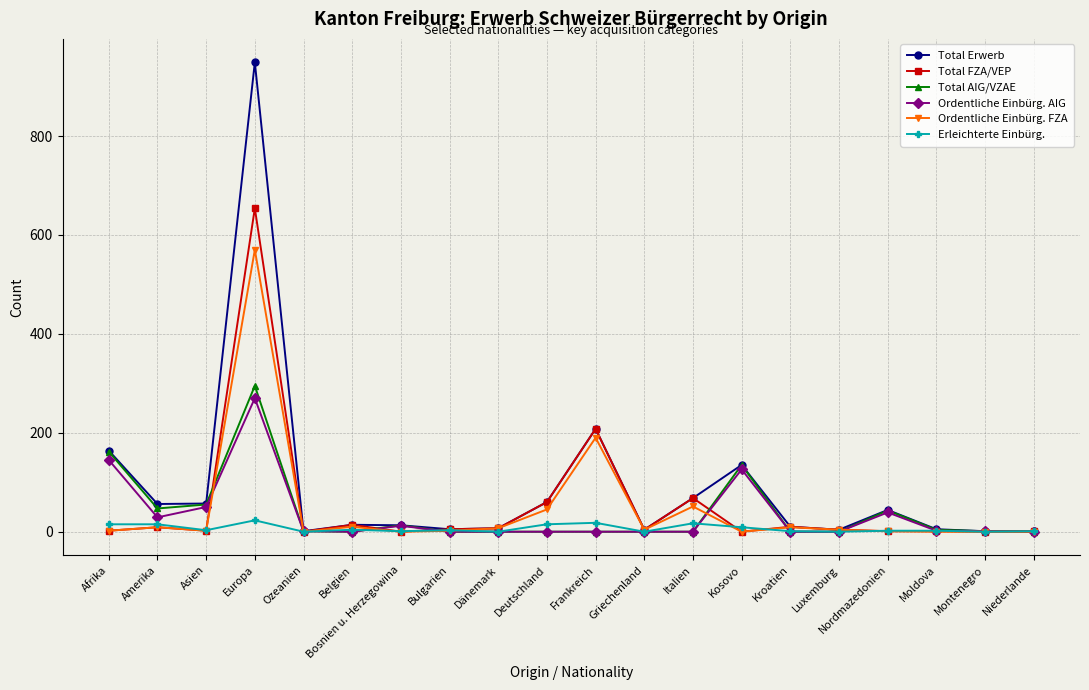

What is the sum of the Ordentliche Einbürg. AIG values at Nordmazedonien and Italien?

39